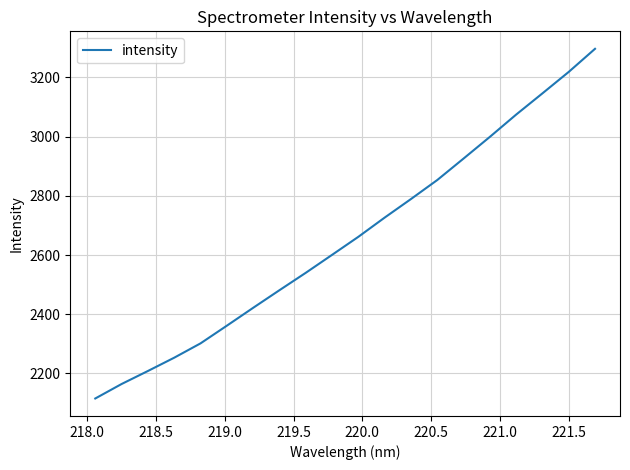

What is the greatest value displayed?

3296.8